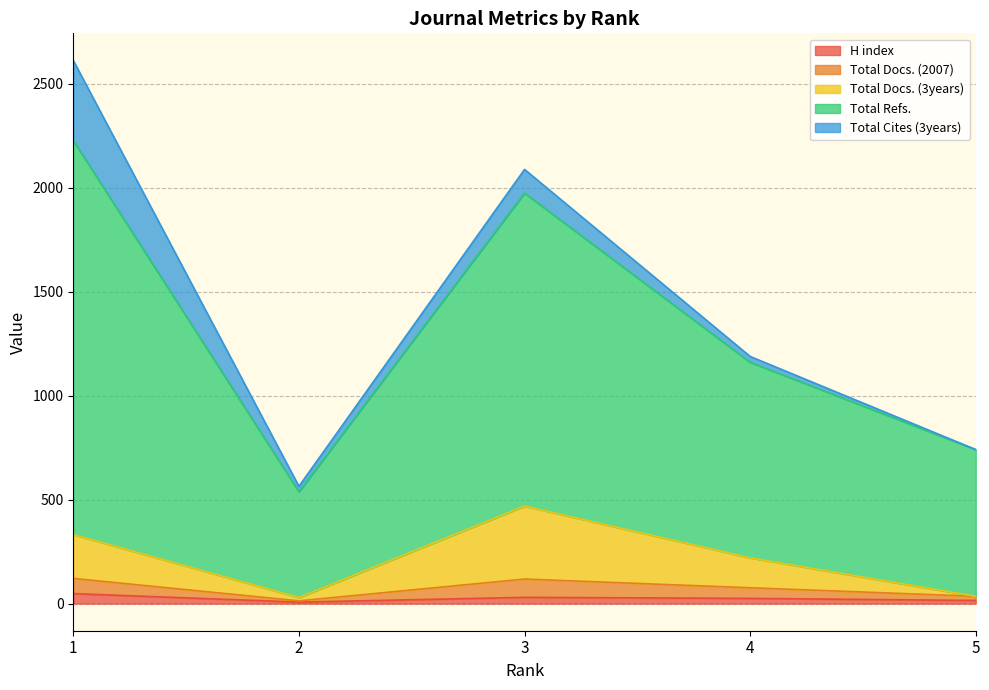

What are all the series names shown in the legend?

H index, Total Docs. (2007), Total Docs. (3years), Total Refs., Total Cites (3years)